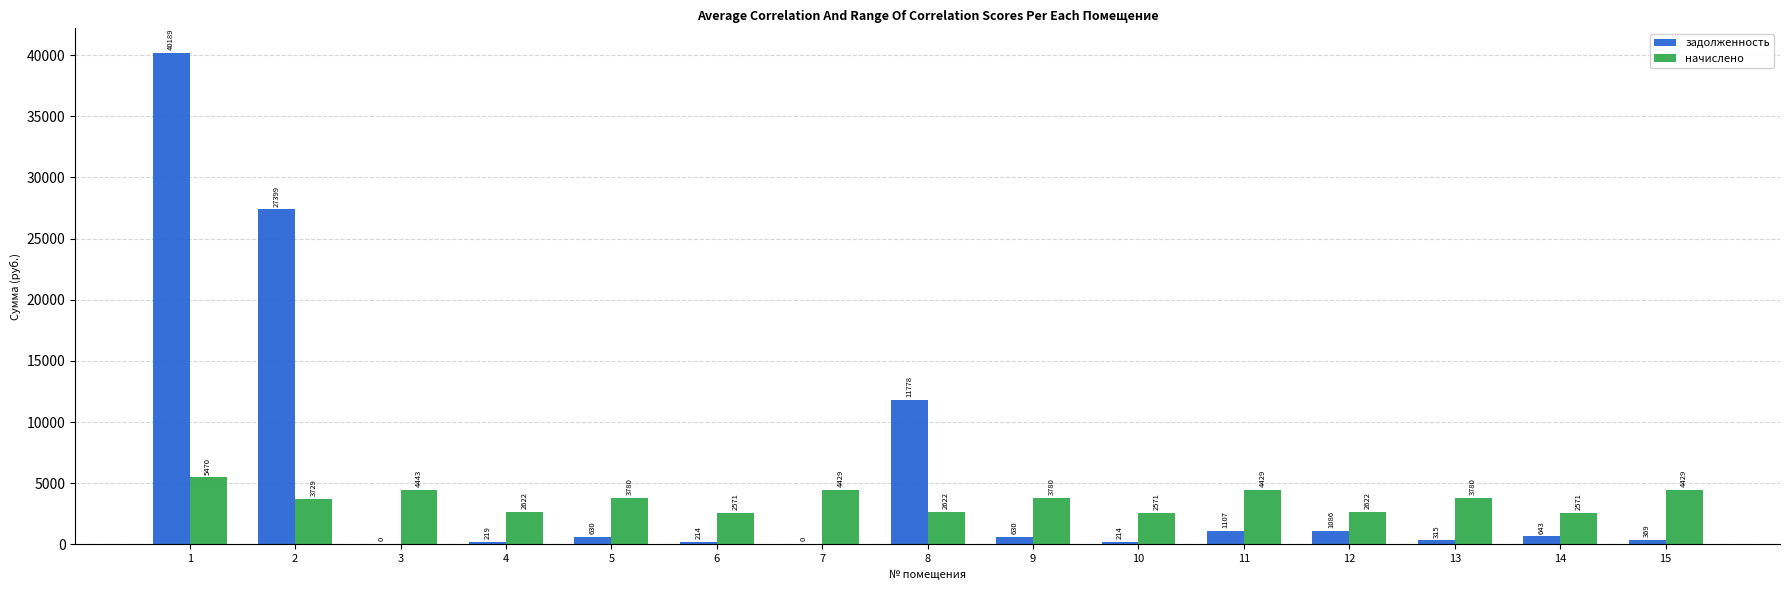

Which series changed the most between 3 and 14?

начислено